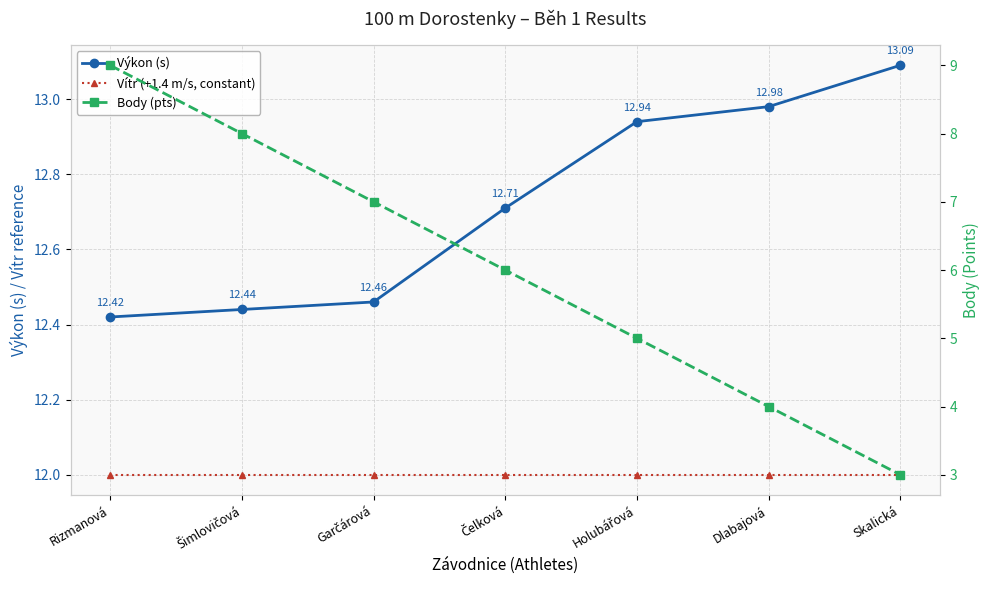

What are all the series names shown in the legend?

Výkon (s), Vítr (+1.4 m/s, constant), Body (pts)